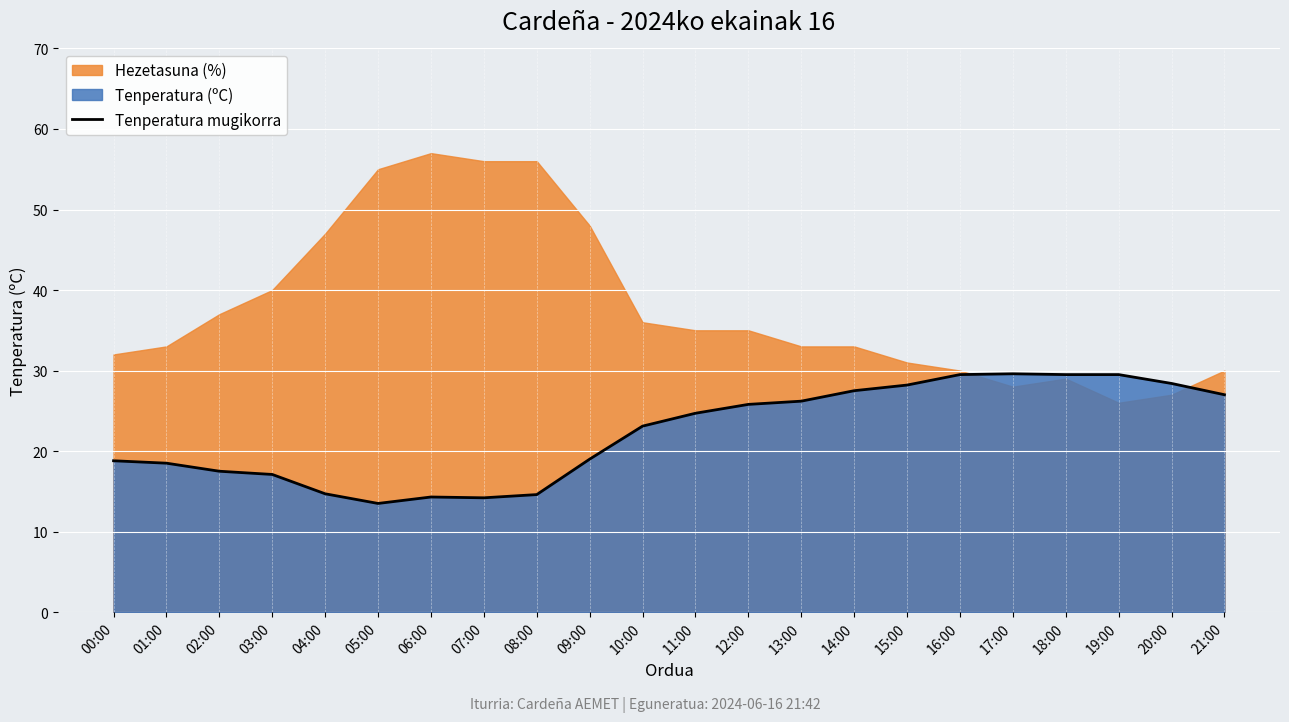

What is the sum of the values at 14:00 and 09:00?

46.5